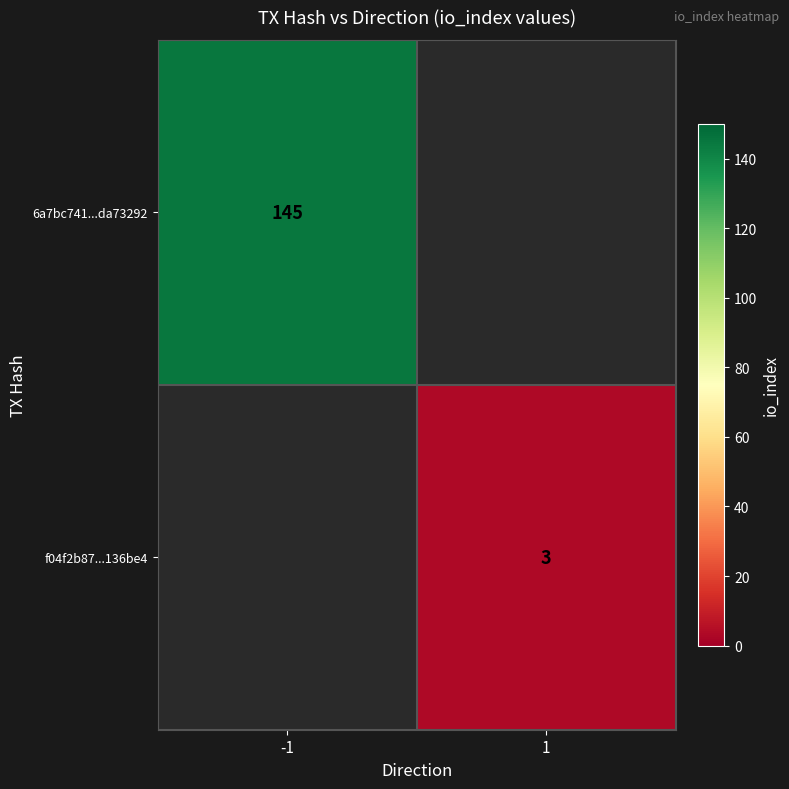

The value of f04f2b87...136be4 at 1 is 1. True or false?

False